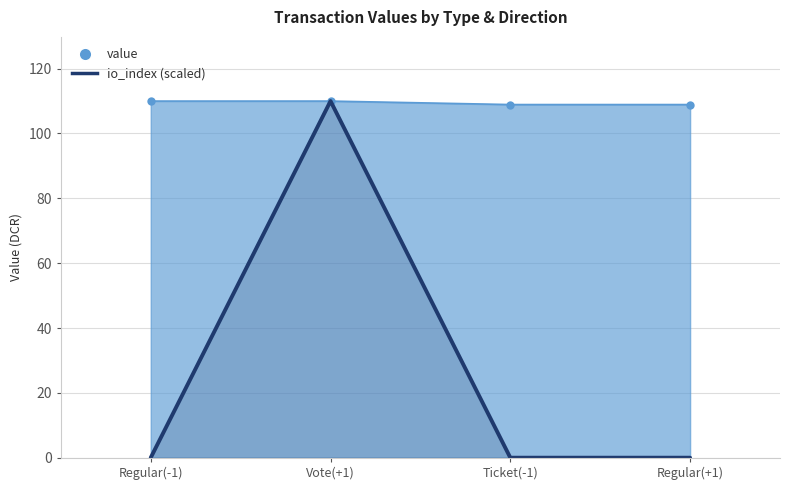

How many lines are shown in the chart?

1